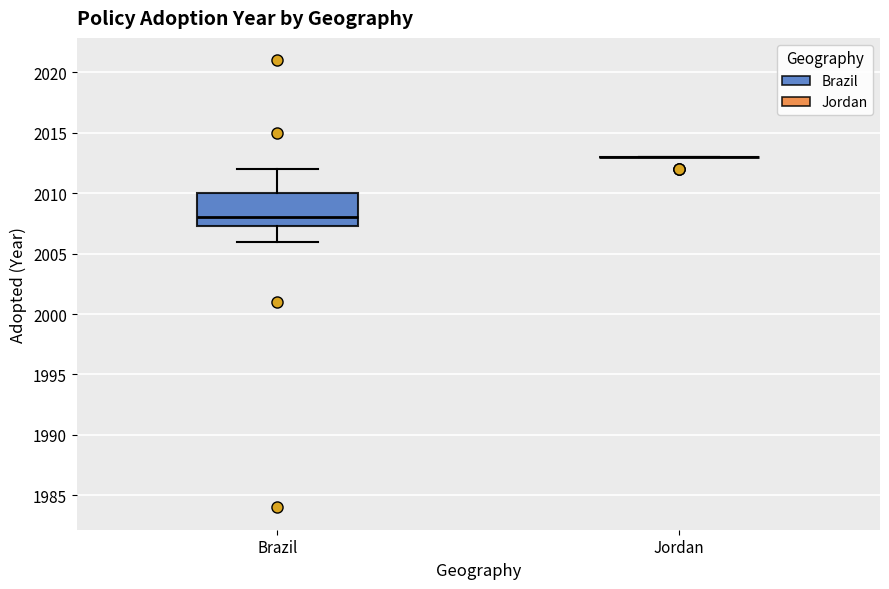

Reading left to right, read every box against the y-axis: the position of its median line, the range the box covers, and the ends of its whiskers. The values are not printed on the chart, so give them approximately, as read against the axis.

Brazil: median 2008.0, box 2007.5 to 2010.0, whiskers 2006.0 to 2012.0
Jordan: box collapsed to a line at 2013.0, whiskers 2013.0 to 2013.0